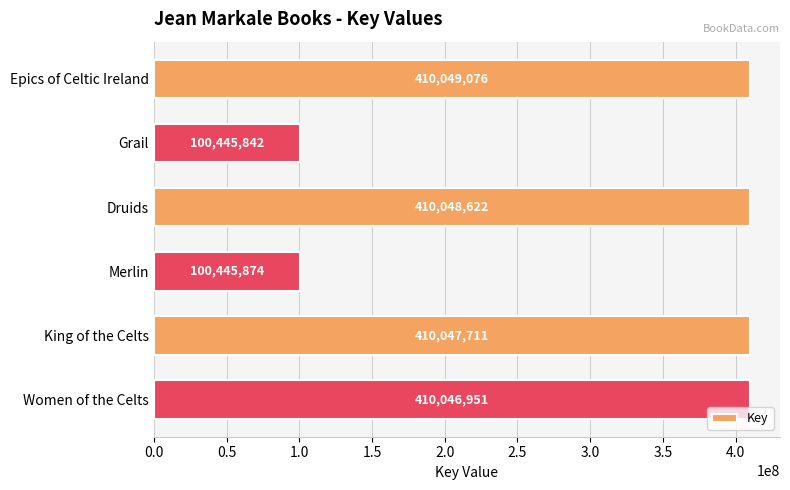

True or false: the data shows 410046951 at Women of the Celts.

True